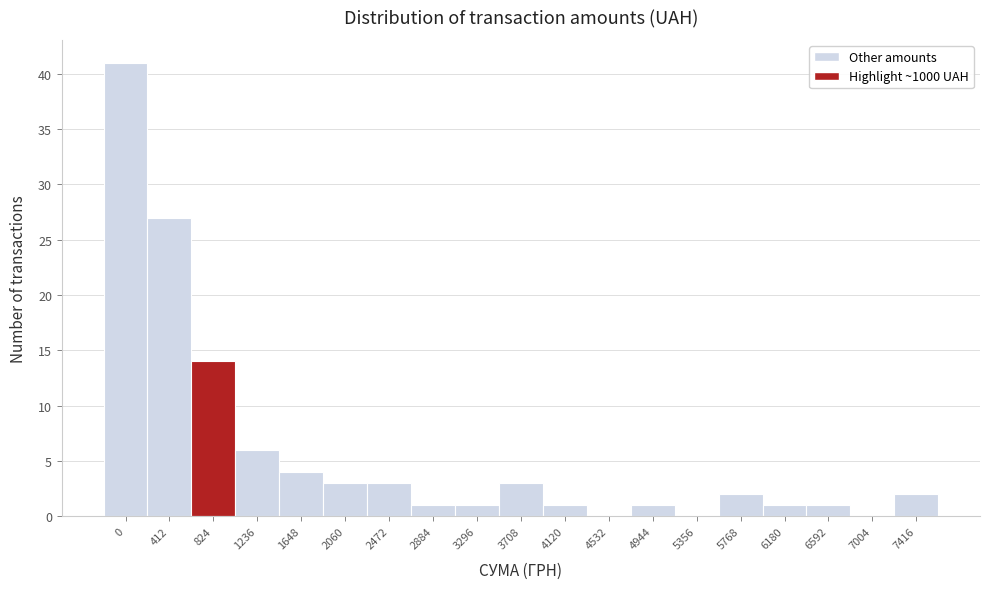

Reading right to left, what are all the values shown in this chart?

7416=2	7004=0	6592=1	6180=1	5768=2	5356=0	4944=1	4532=0	4120=1	3708=3	3296=1	2884=1	2472=3	2060=3	1648=4	1236=6	824=14	412=27	0=41